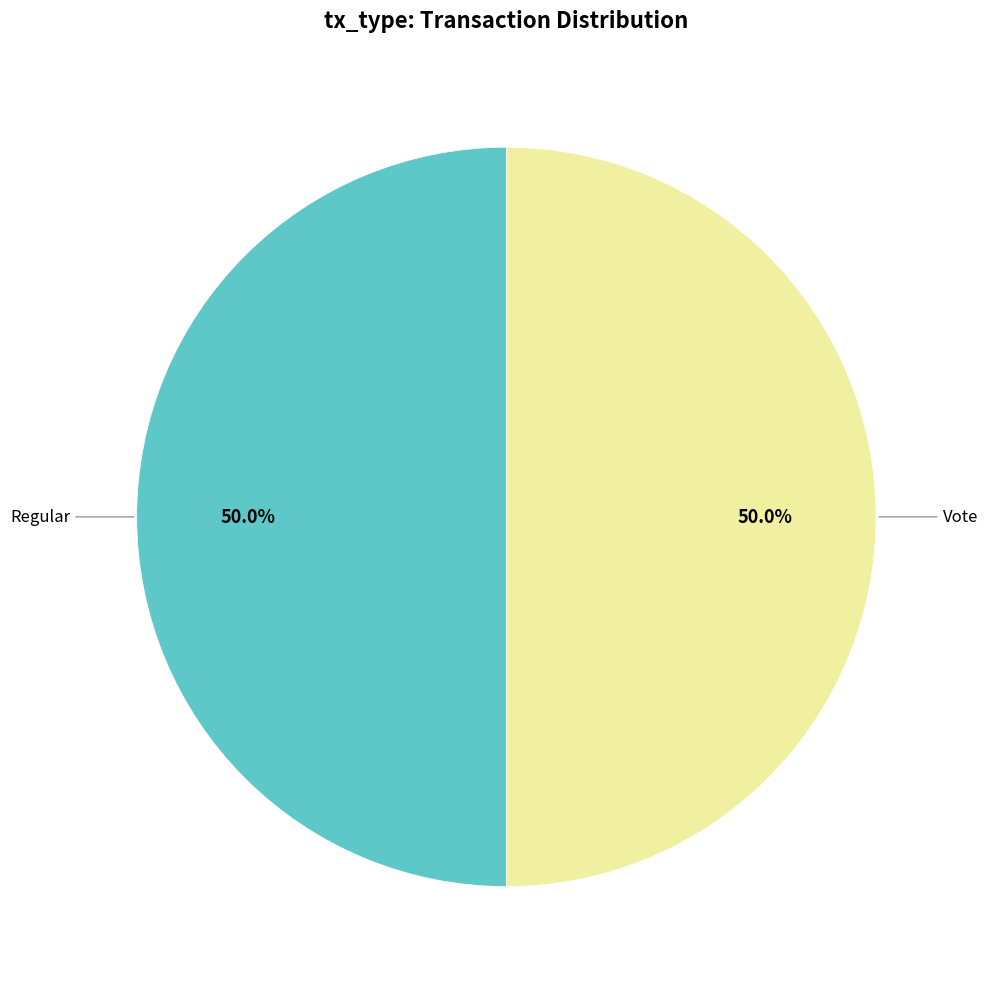

What is the ratio of the value at Regular to the value at Vote?

1.0